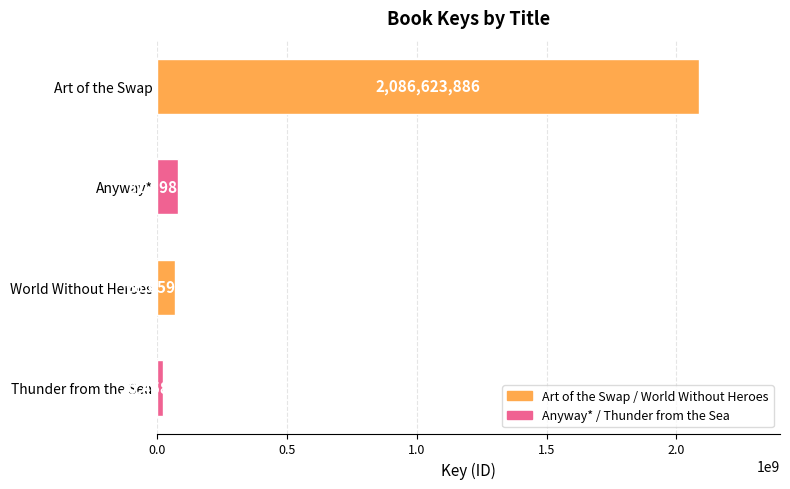

Approximately how many times larger is the value at Art of the Swap compared to Thunder from the Sea?

102.0